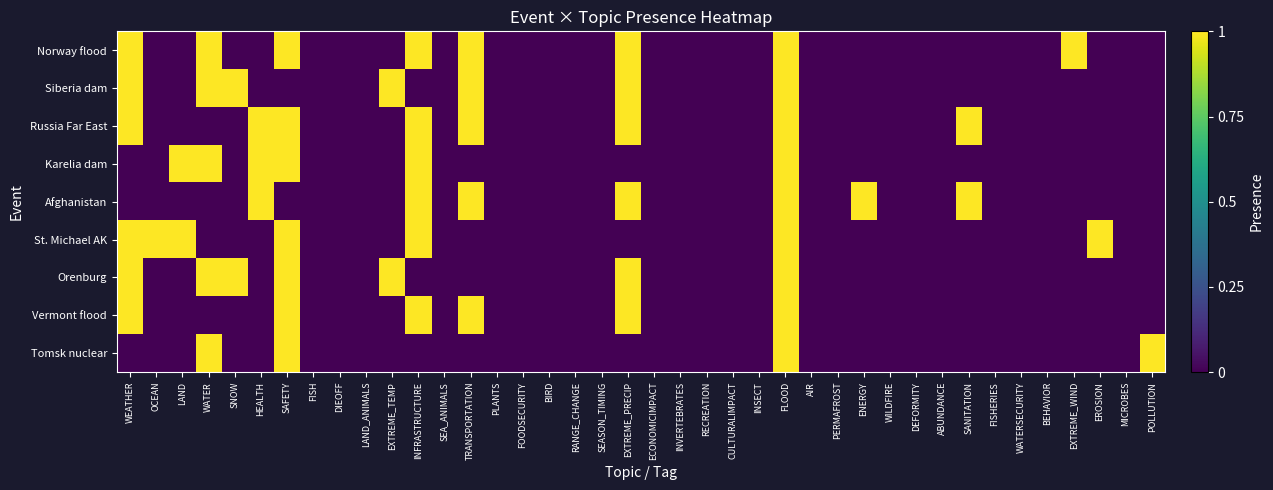

Which has a higher value, PERMAFROST or AIR?

PERMAFROST